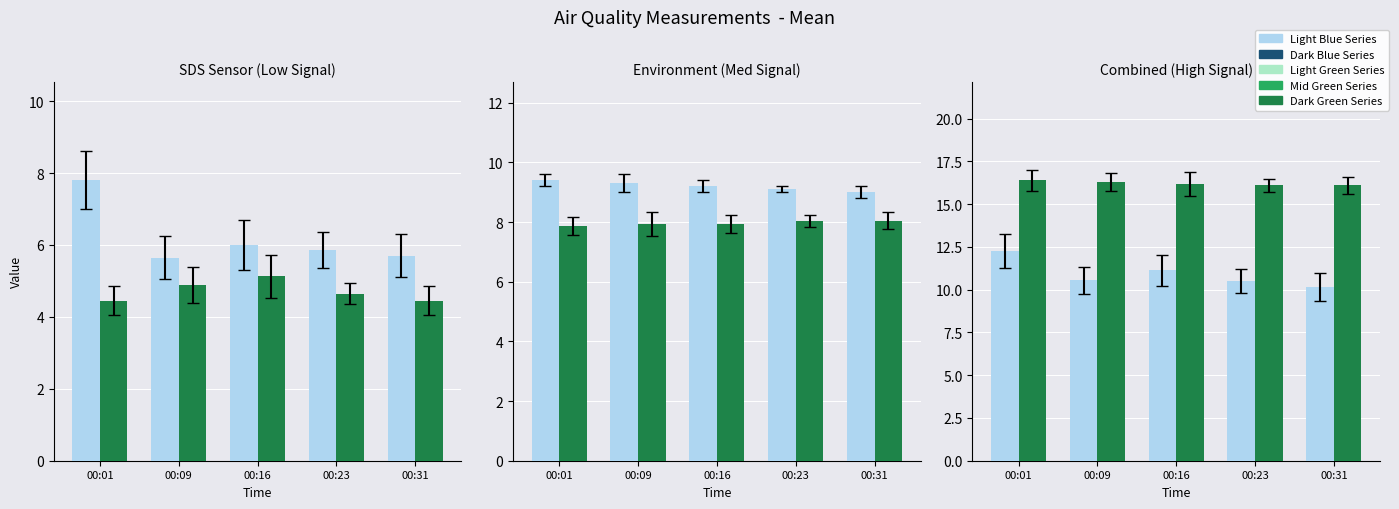

What is the difference between the maximum and second lowest values in the Light Blue Series series?

2.1